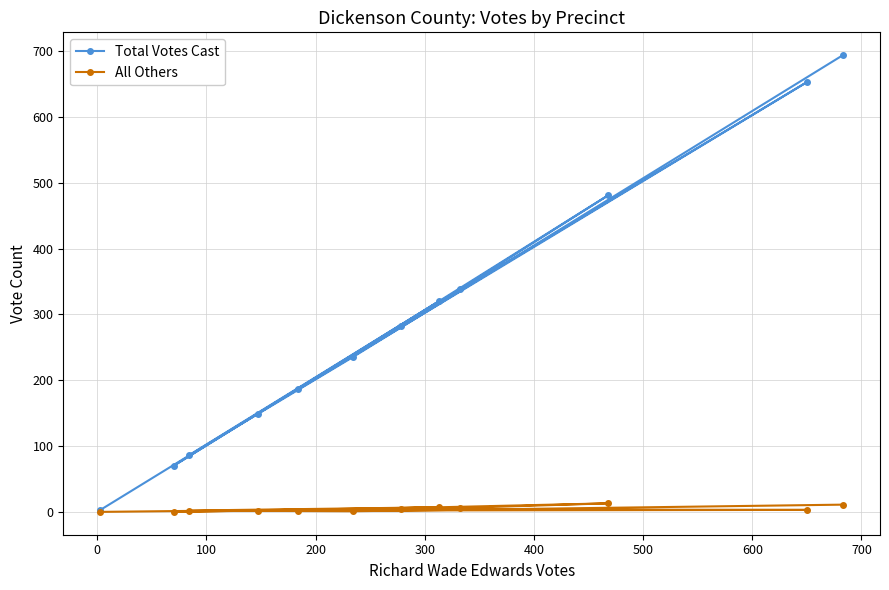

What is the difference between the maximum and minimum values in the Total Votes Cast series?

691